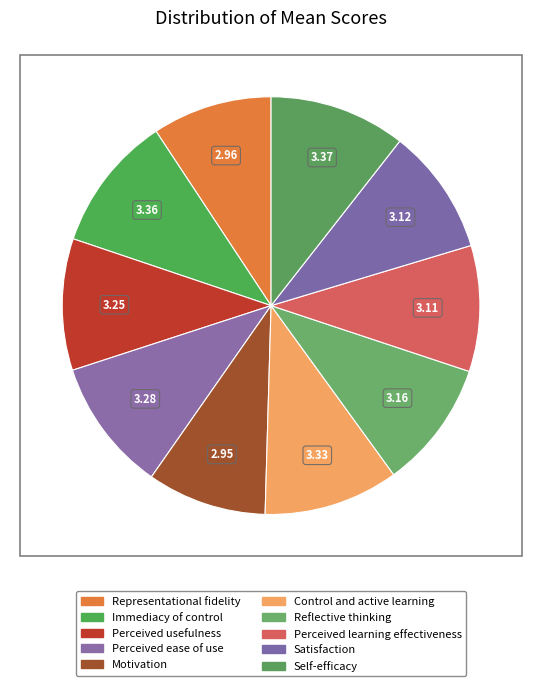

How many segments does this pie chart have?

10